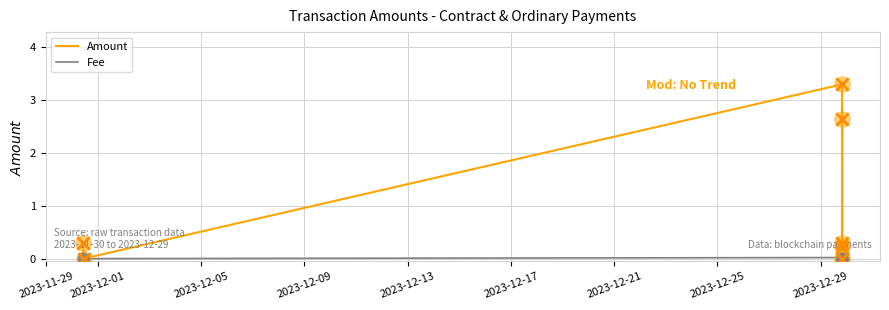

Is the value of Fee at 2023-12-01 greater than the value of Amount at 2023-12-01?

No